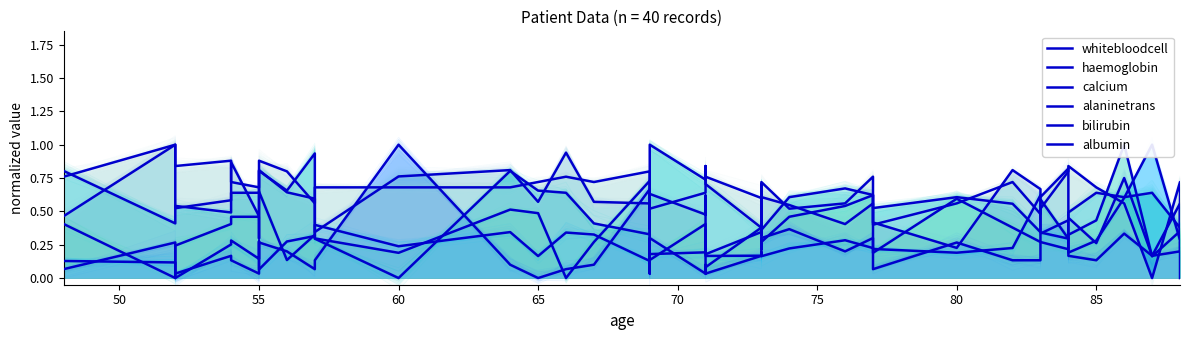

Which series has the largest range (max minus min)?

whitebloodcell